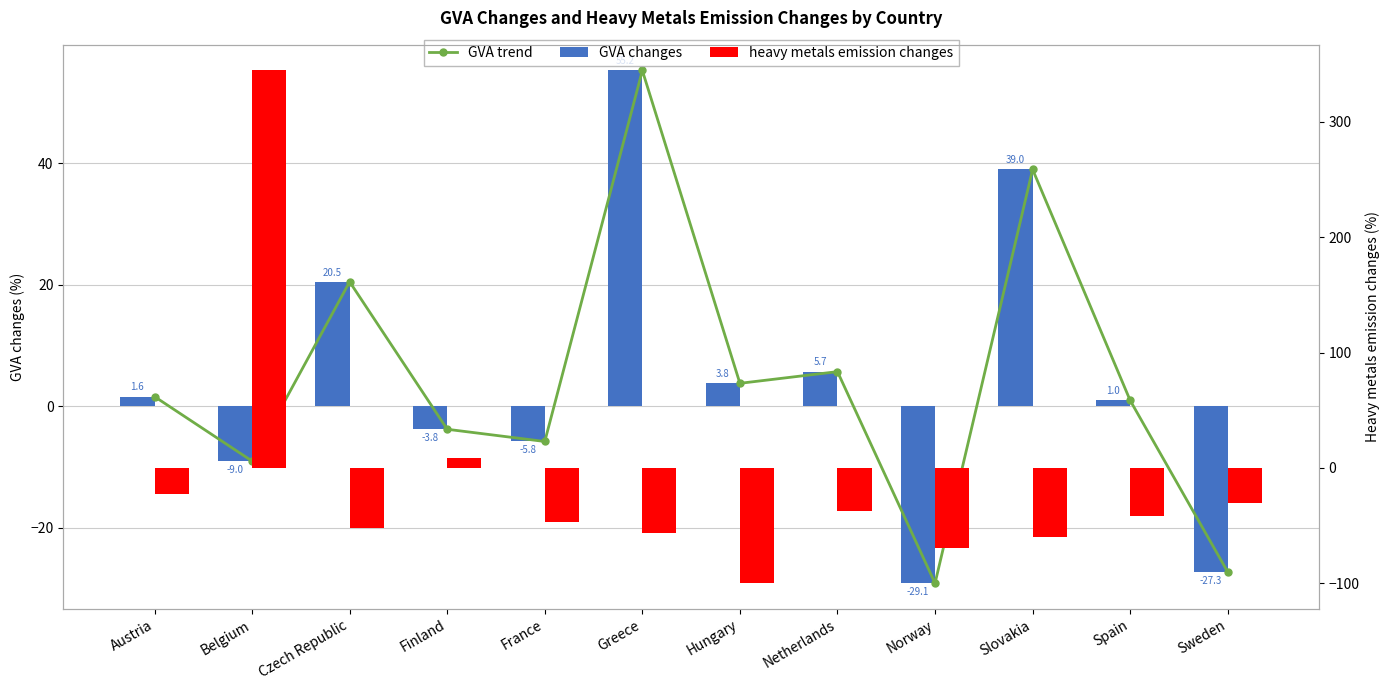

What is the value of the GVA changes bar at the 6th from the left?

55.2